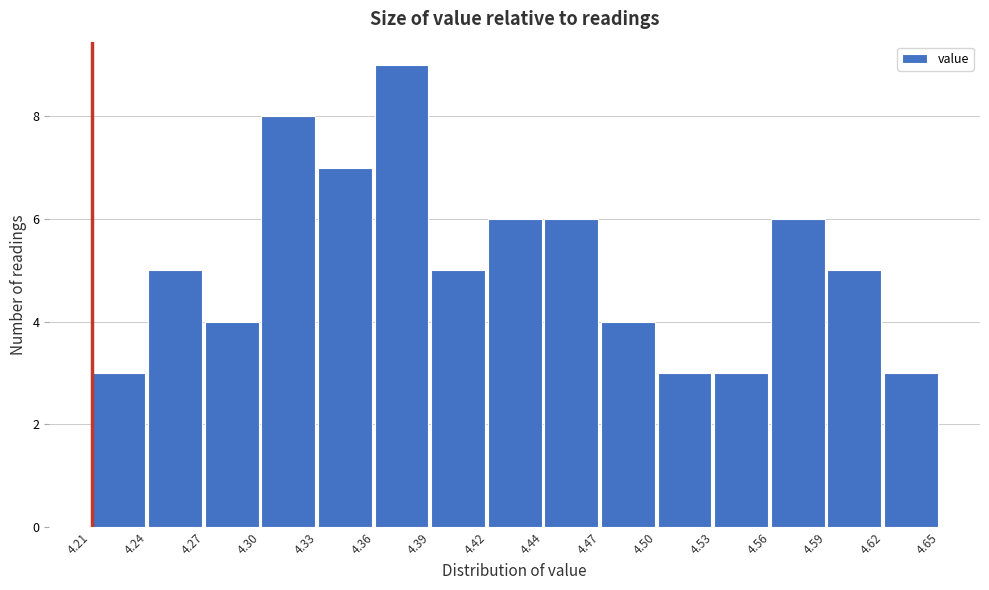

How tall is the bar that spans 4.62 to 4.65 on the x-axis? The values are not printed on the chart, so give them approximately, as read against the axis.

3